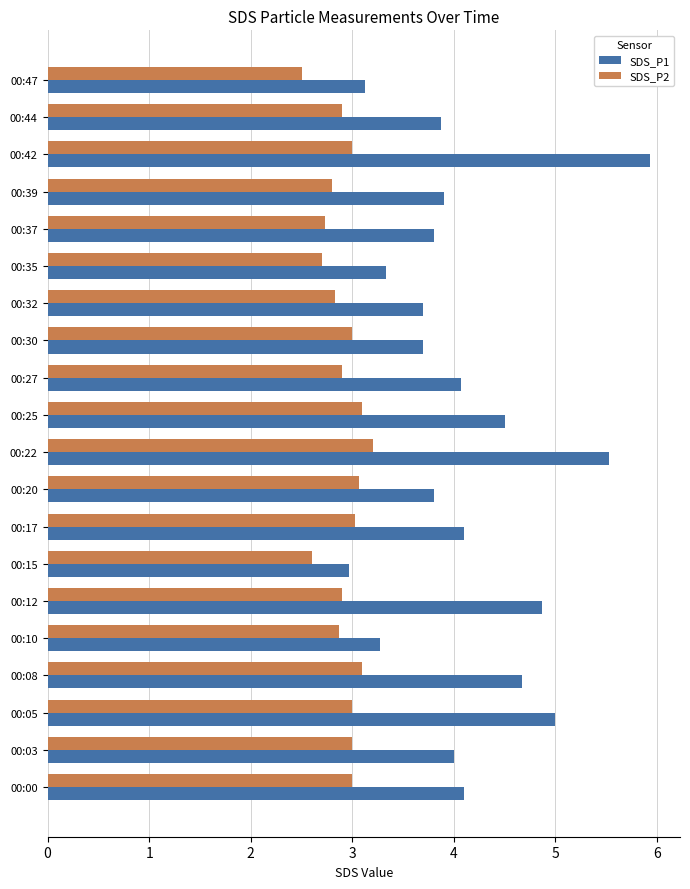

Which series has the largest range (max minus min)?

SDS_P1